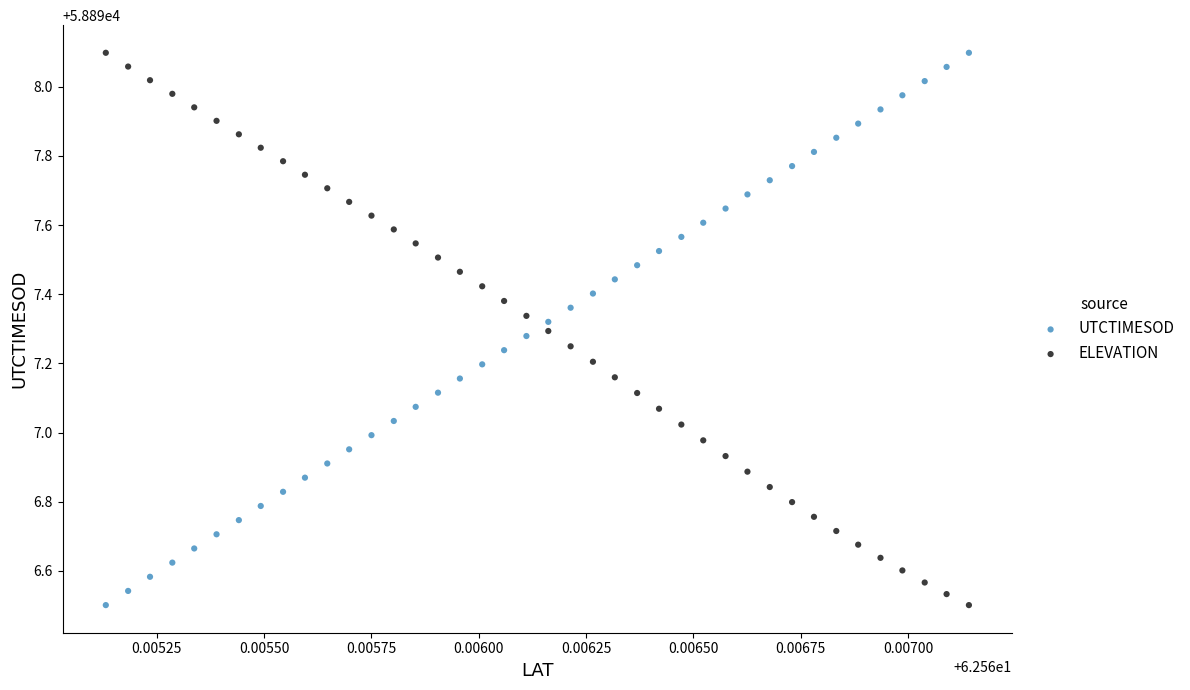

Across all data points, what is the range of Y values (max minus min)?

1.6